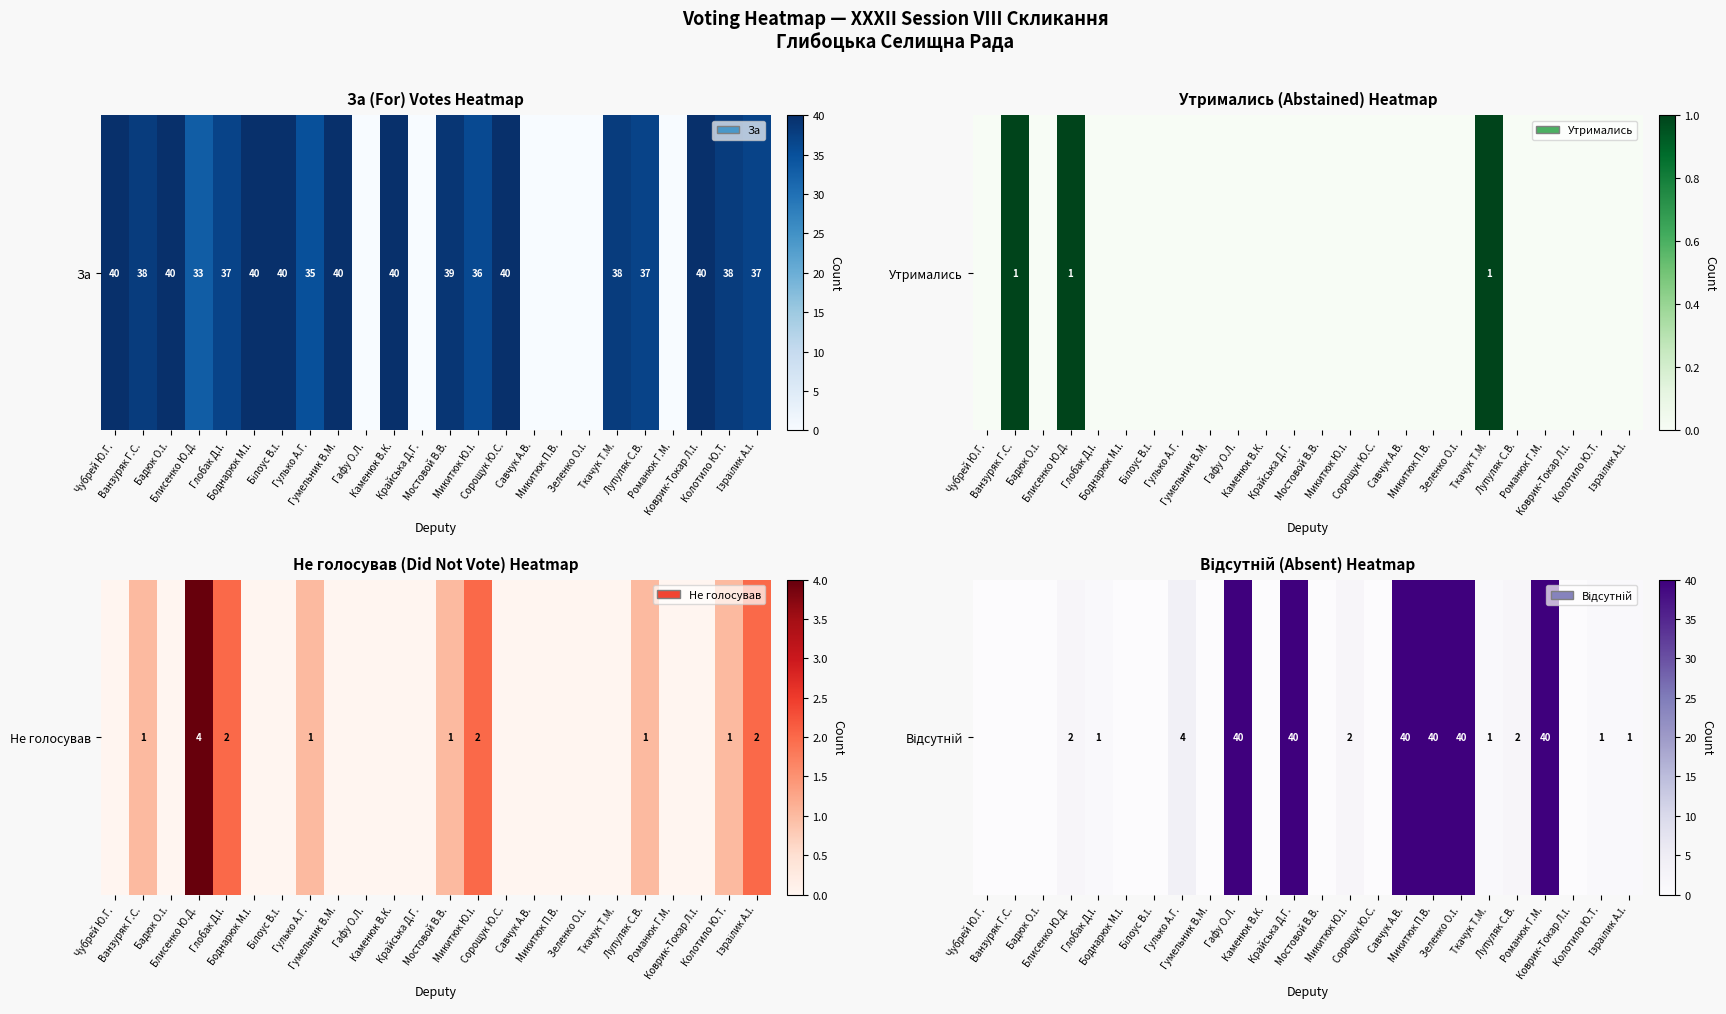

What is the sum of the values at Крайська Д.Г. and Чубрей Ю.Г.?

40